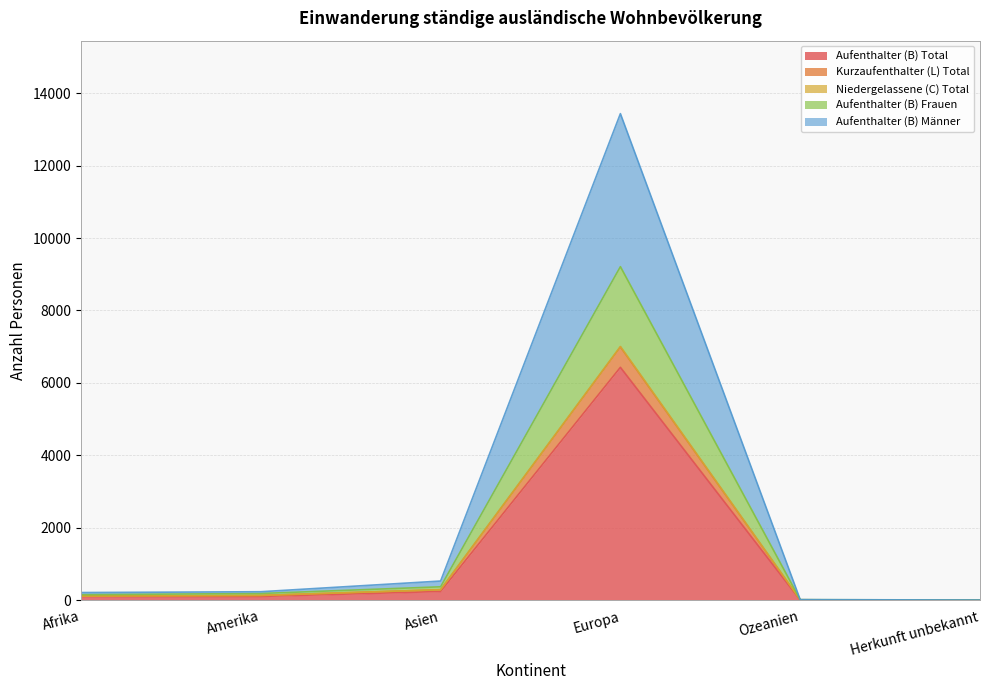

What is the difference between the Kurzaufenthalter (L) Total values at Ozeanien and Afrika?

100